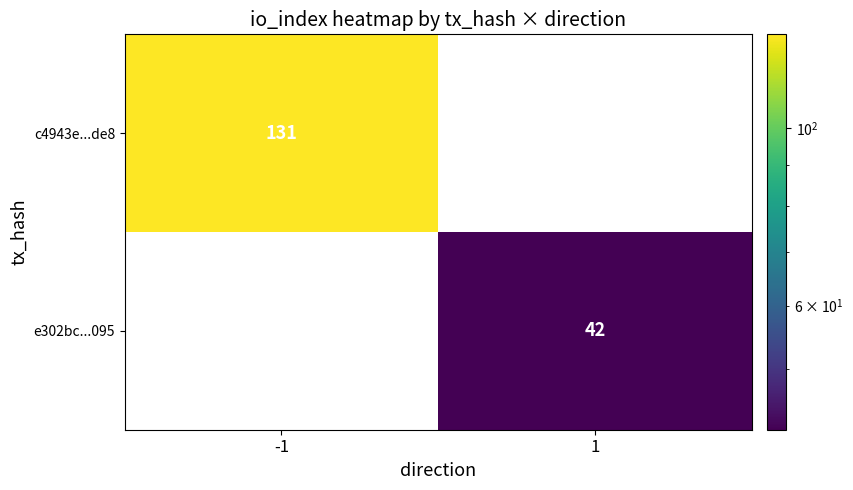

The e302bc...095 series shows 42 at 1. True or false?

True